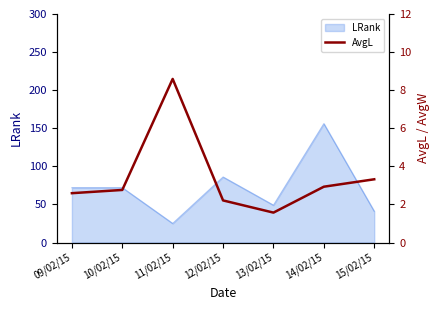

True or false: LRank has a value of 49 at 13/02/15.

True